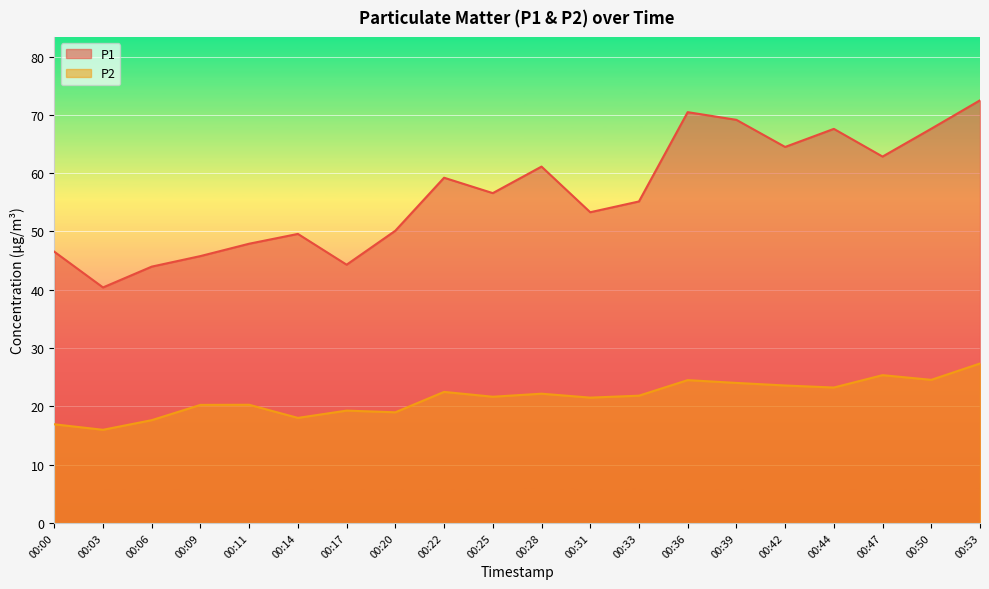

Where is P2 nearest to the value 21?

00:31